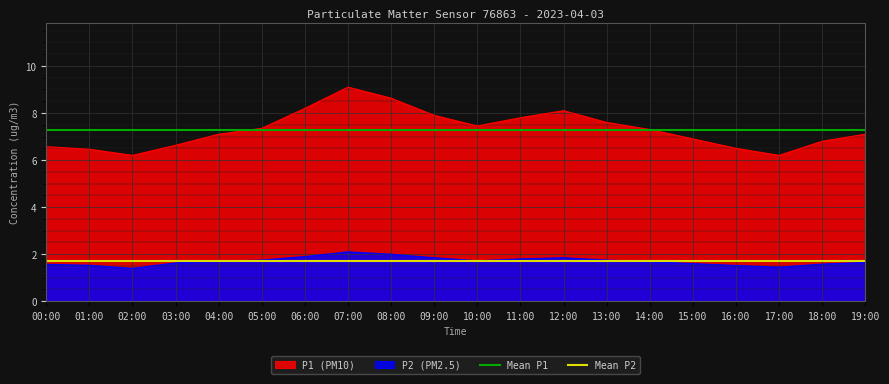

Which series has the largest total across all categories?

Mean P1